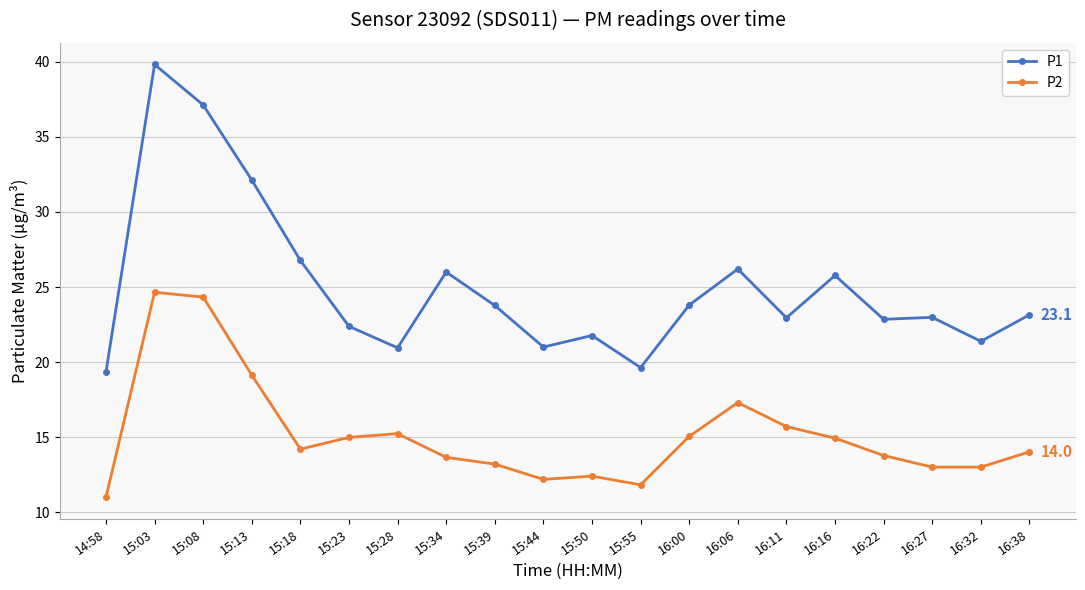

Where is the first local minimum for P1?

15:28